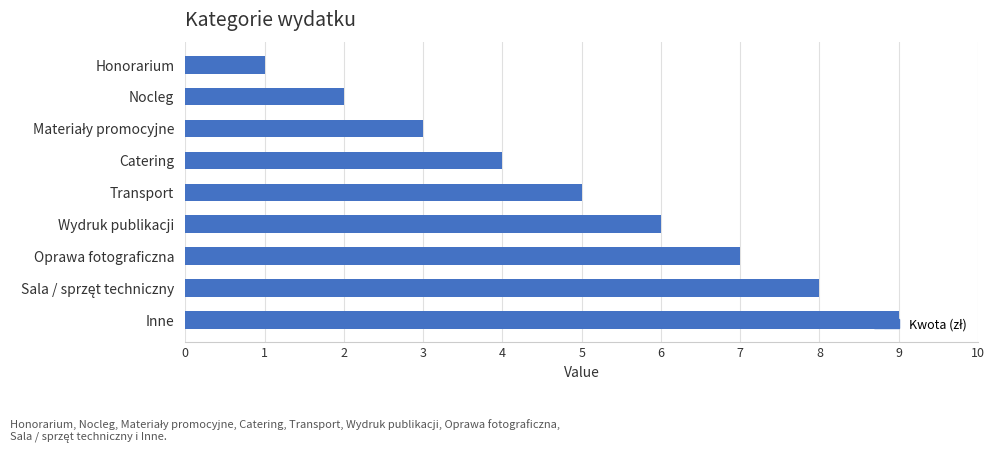

What is the label of the 8th bar from the bottom?

Nocleg